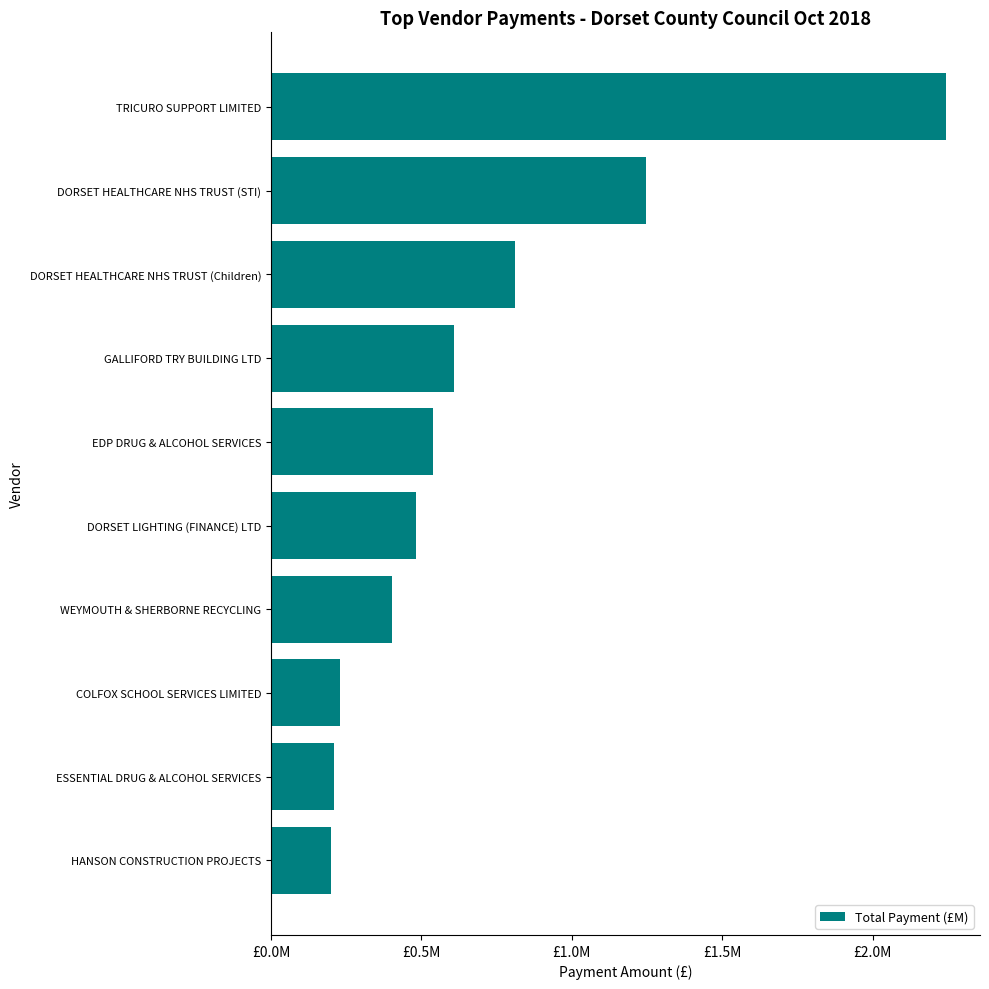

Does the chart contain any negative values?

No